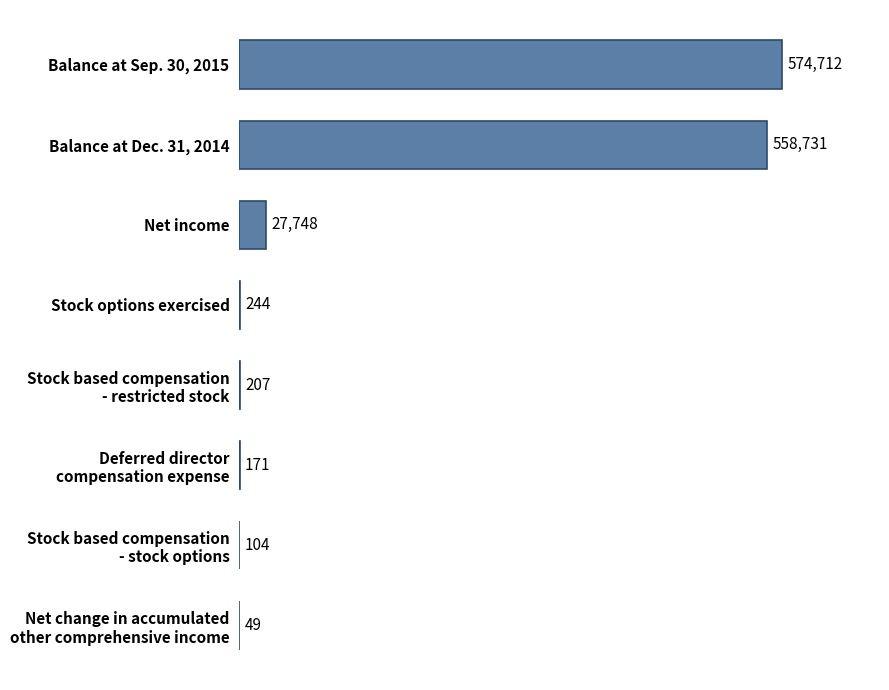

What is the sum of all values?

1161966